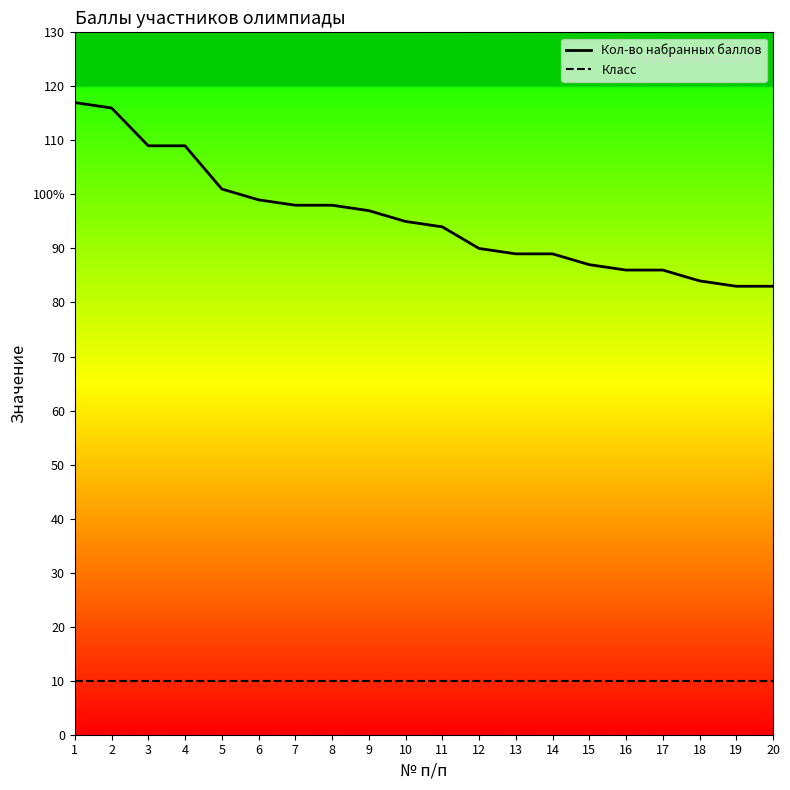

Which category has the highest value in the Класс series?

1